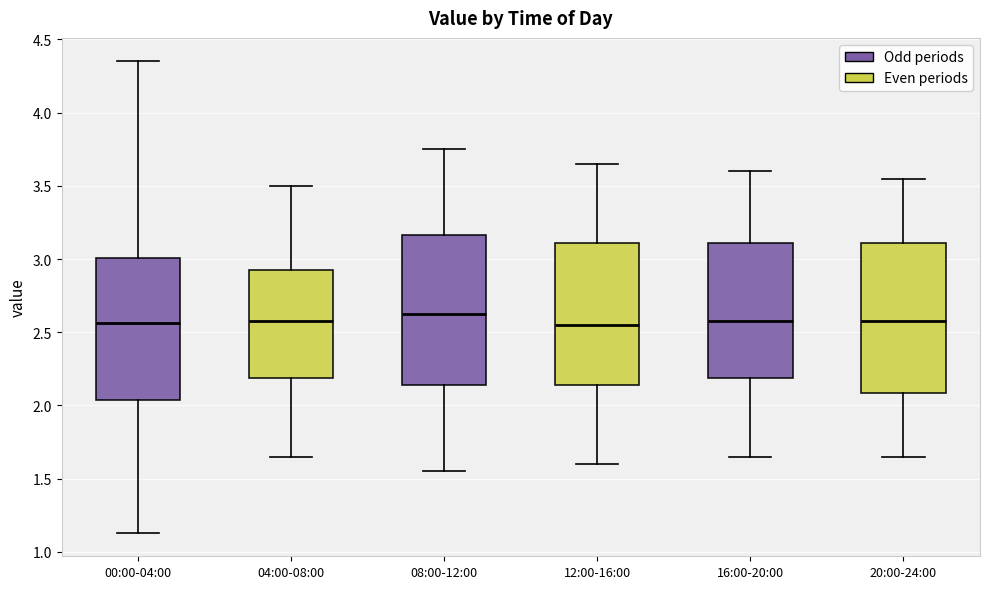

Reading left to right, transcribe this box plot: for each box, give where its median line is, the range the box spans, and where its two whiskers end, as read against the y-axis. The values are not printed on the chart, so give them approximately, as read against the axis.

00:00-04:00: median 2.55, box 2.05 to 3.00, whiskers 1.15 to 4.35
04:00-08:00: median 2.60, box 2.20 to 2.95, whiskers 1.65 to 3.50
08:00-12:00: median 2.65, box 2.15 to 3.15, whiskers 1.55 to 3.75
12:00-16:00: median 2.55, box 2.15 to 3.10, whiskers 1.60 to 3.65
16:00-20:00: median 2.60, box 2.20 to 3.10, whiskers 1.65 to 3.60
20:00-24:00: median 2.60, box 2.10 to 3.10, whiskers 1.65 to 3.55